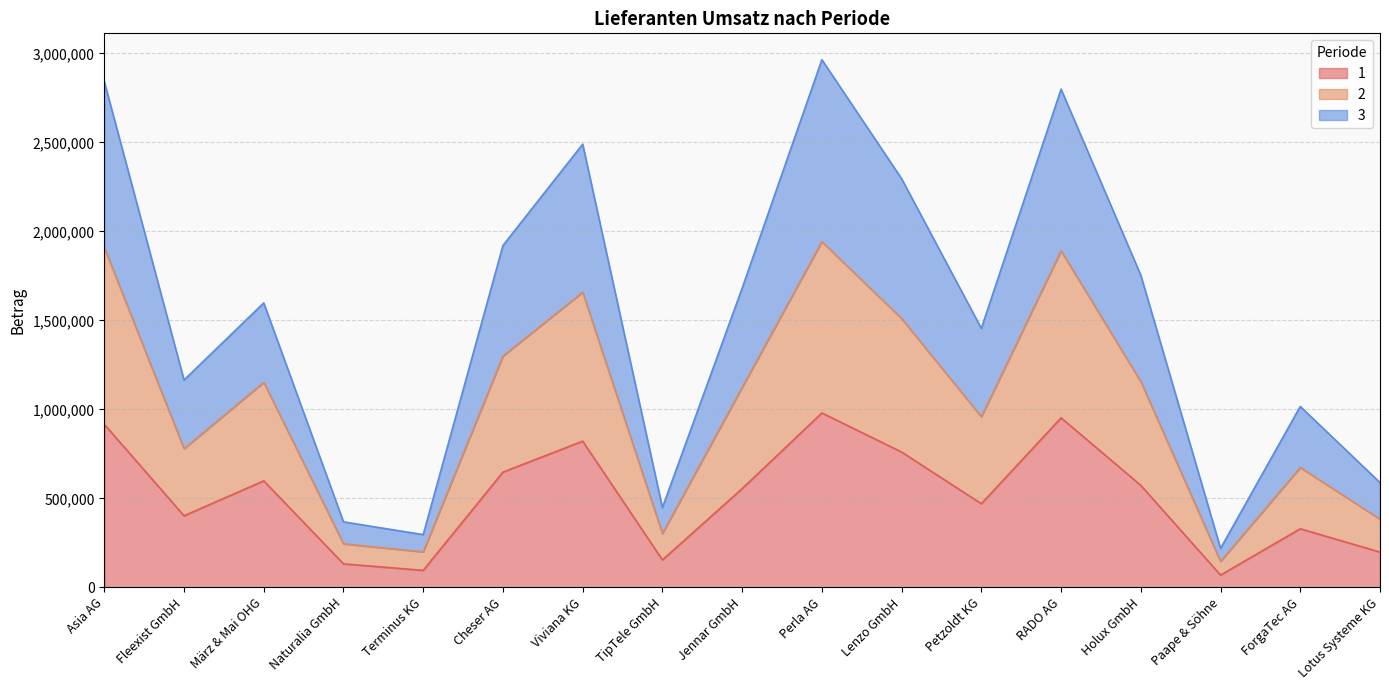

How many values in the 3 series are below 1598053?

8